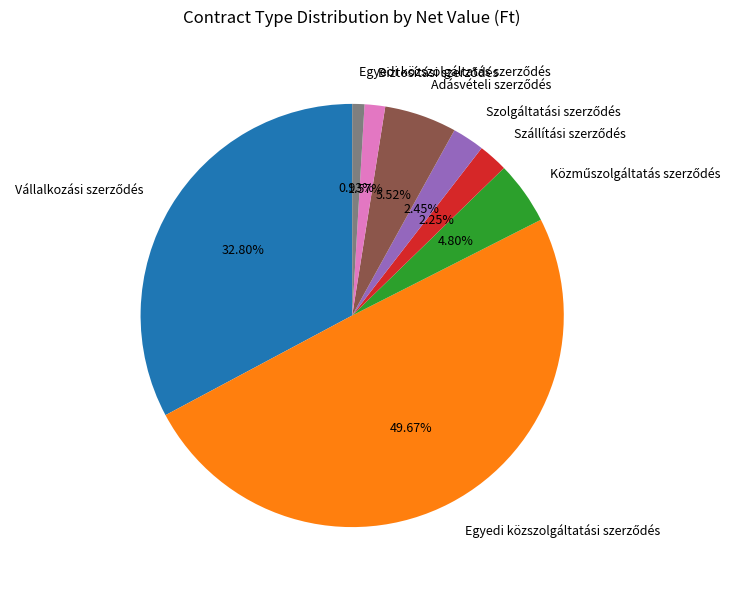

Count the number of slices in the pie.

8